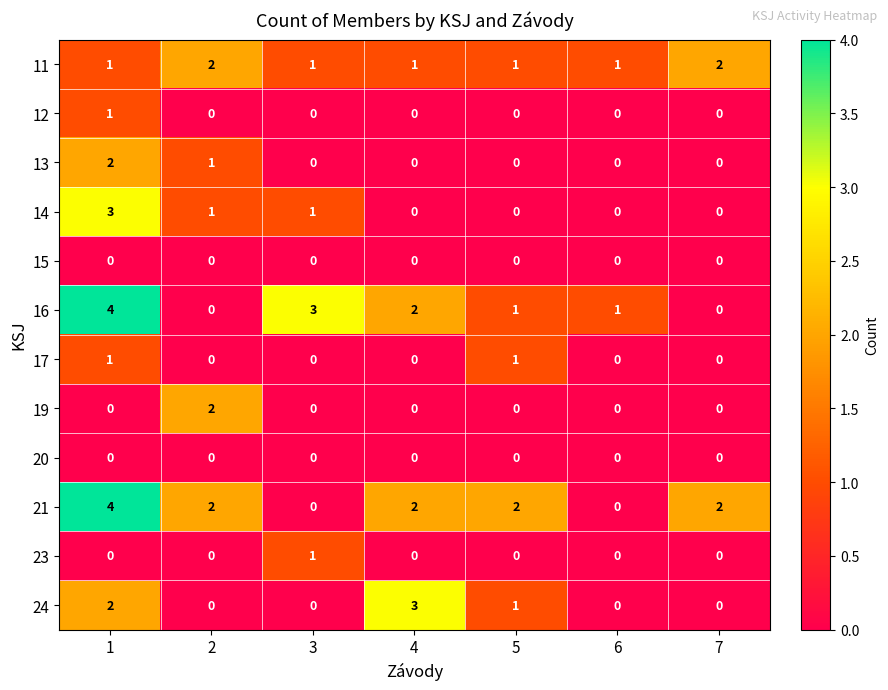

What is the greatest value displayed?

4